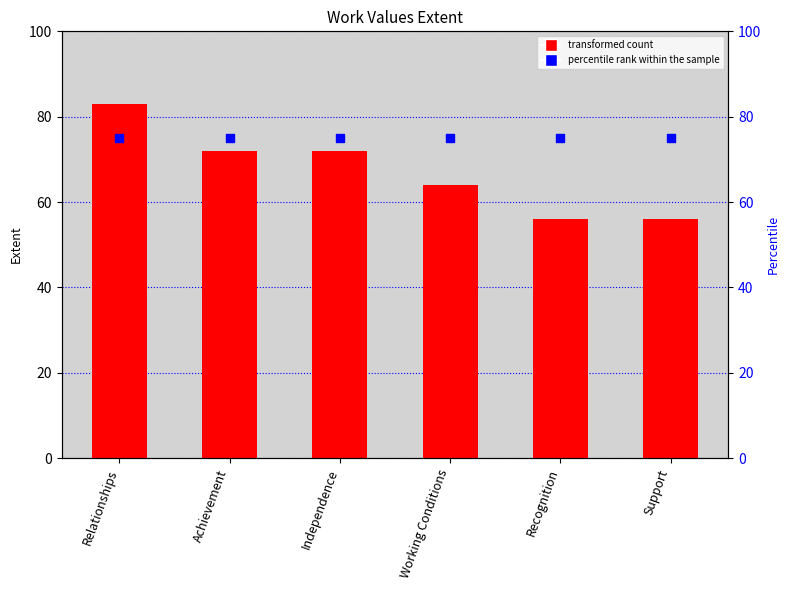

Which series reaches the minimum Y coordinate?

Extent